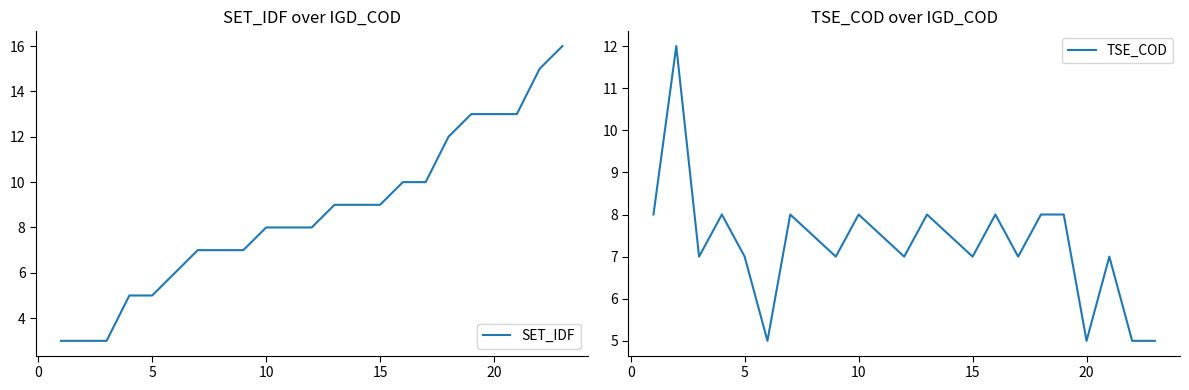

List the series in order of their peak value, lowest first.

TSE_COD, SET_IDF